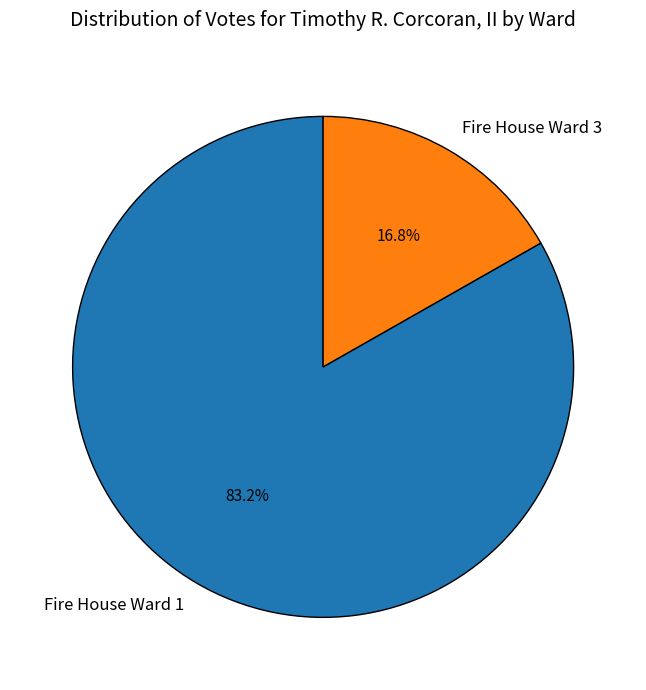

To the nearest percent, what is the difference between the largest and smallest slice percentages?

66%